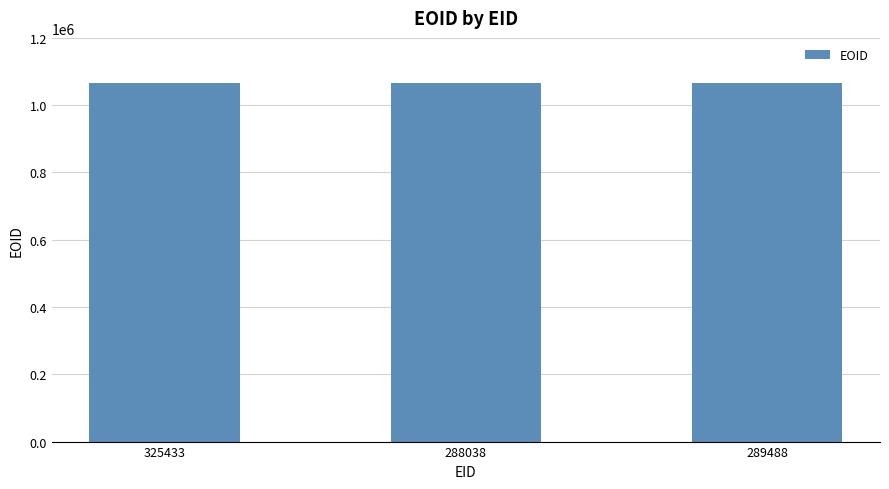

Are the bars horizontal?

No